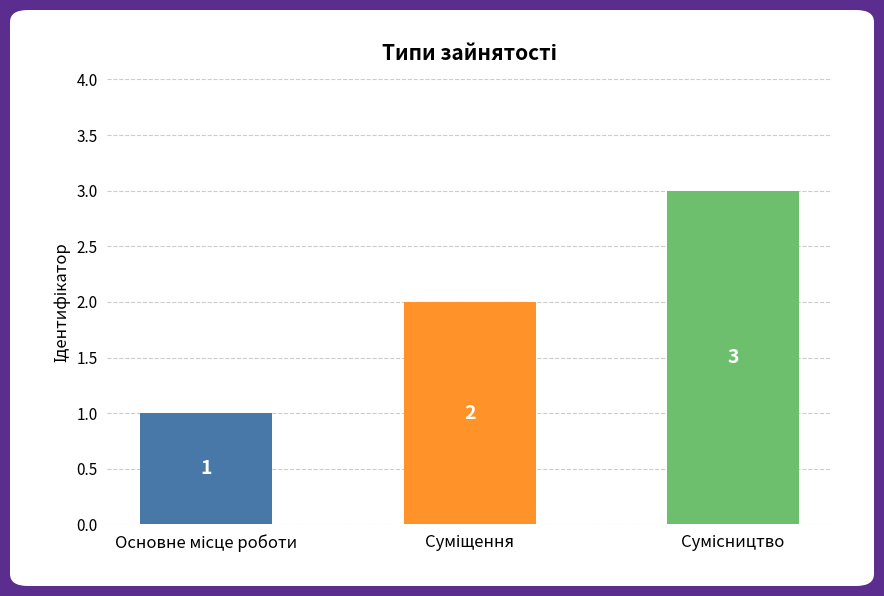

What is the maximum value shown in the chart?

3